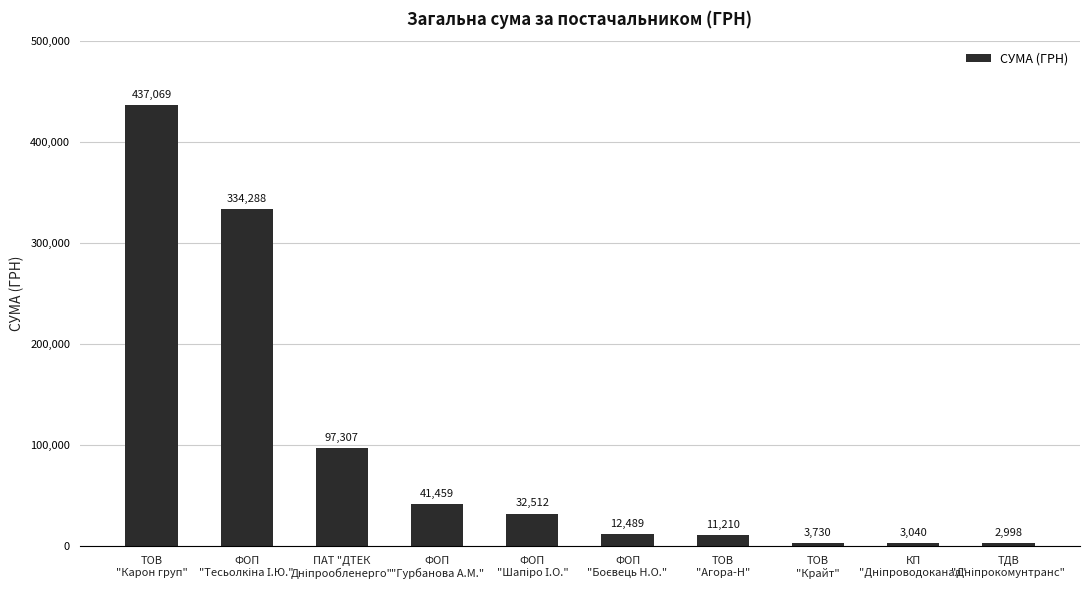

What is the value of the 4th bar from the left?

41458.7